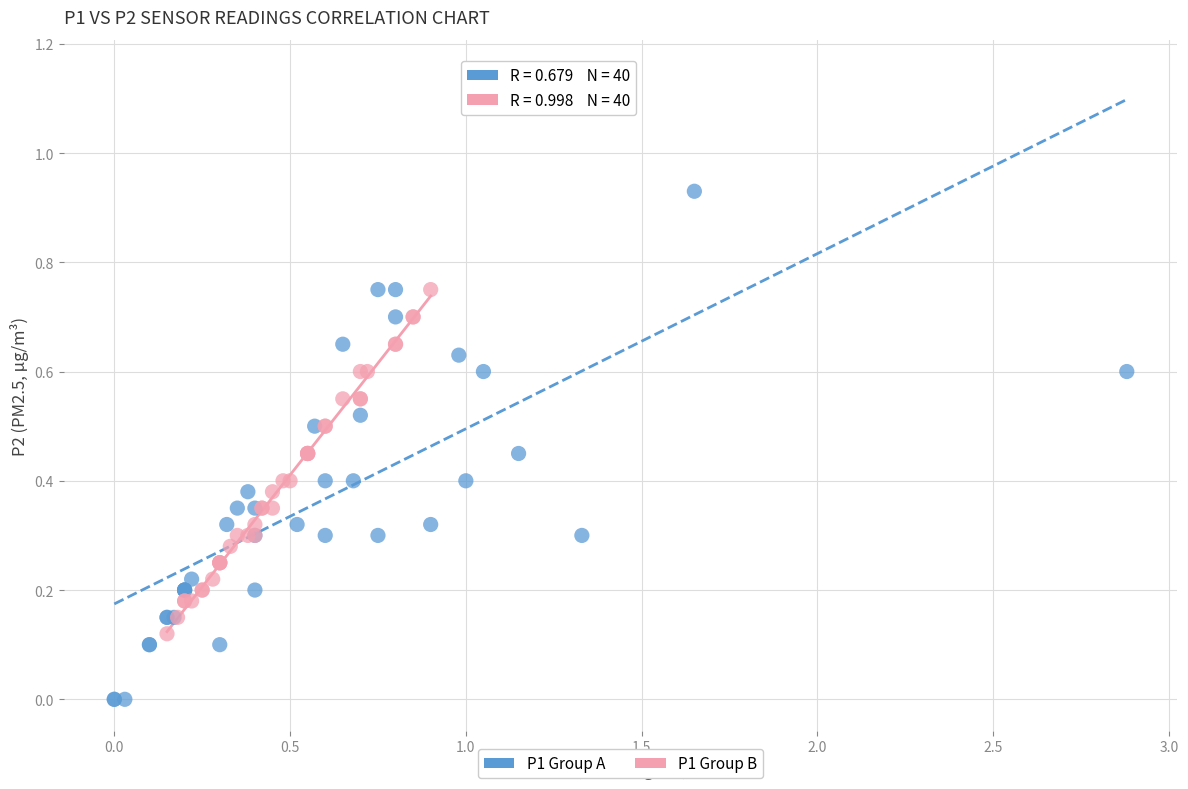

Which series contains the highest Y value?

P1 Group A